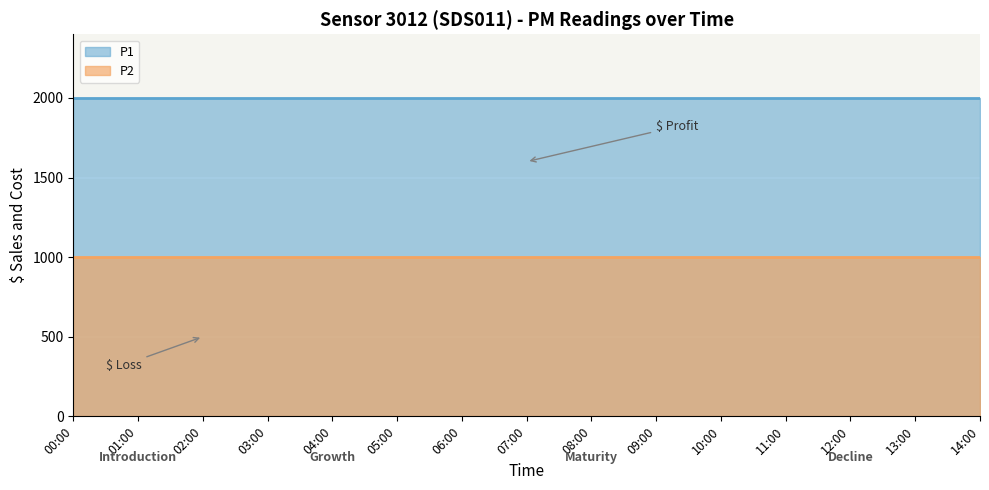

What is the spread (max minus min) of values at 09:00?

1000.0